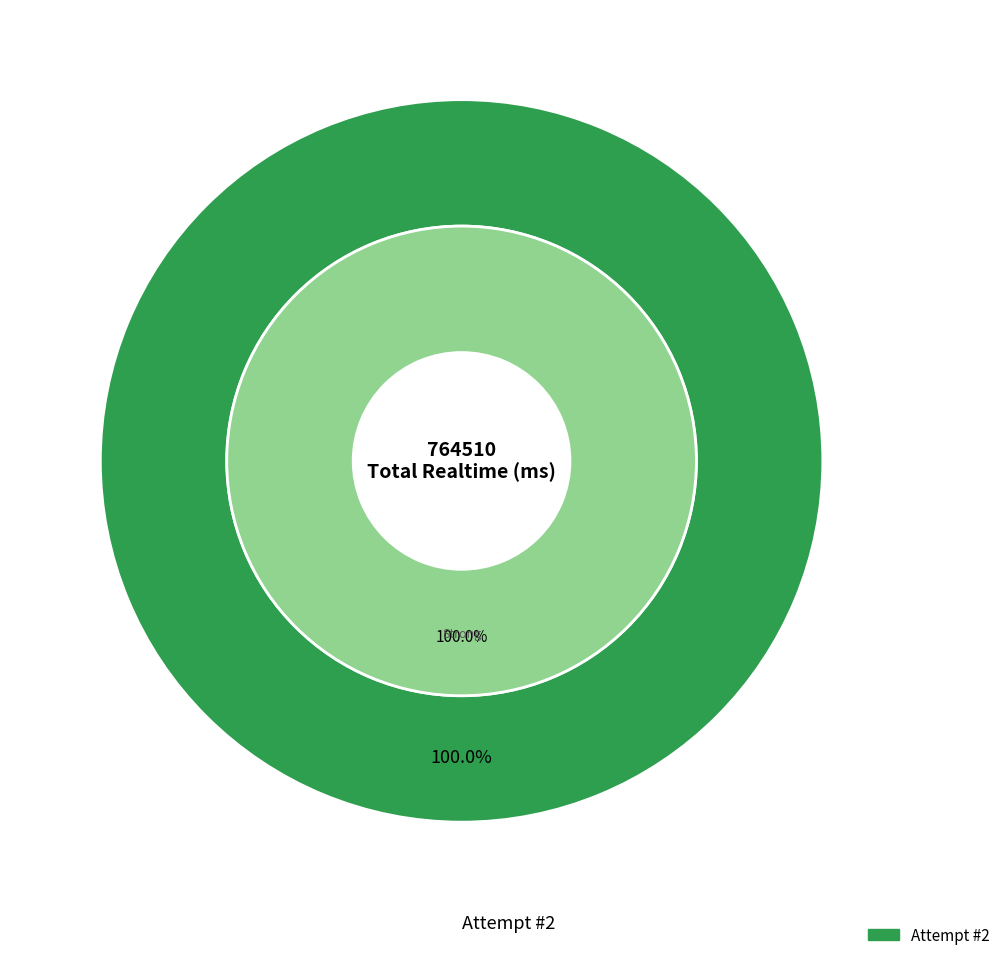

Is there any slice that represents more than half of the pie?

Yes